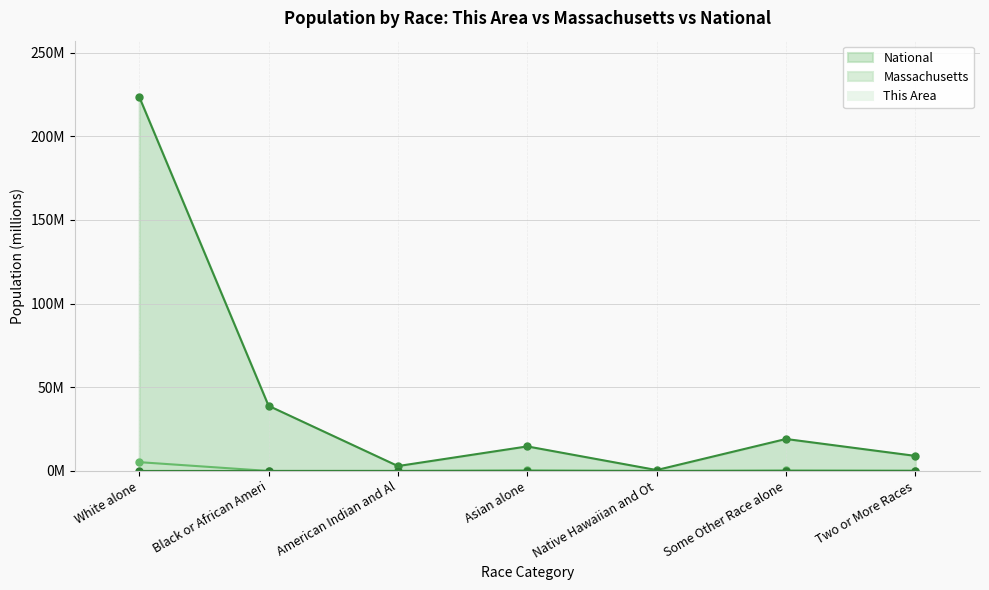

What is the average value of the Massachusetts series?

0.9